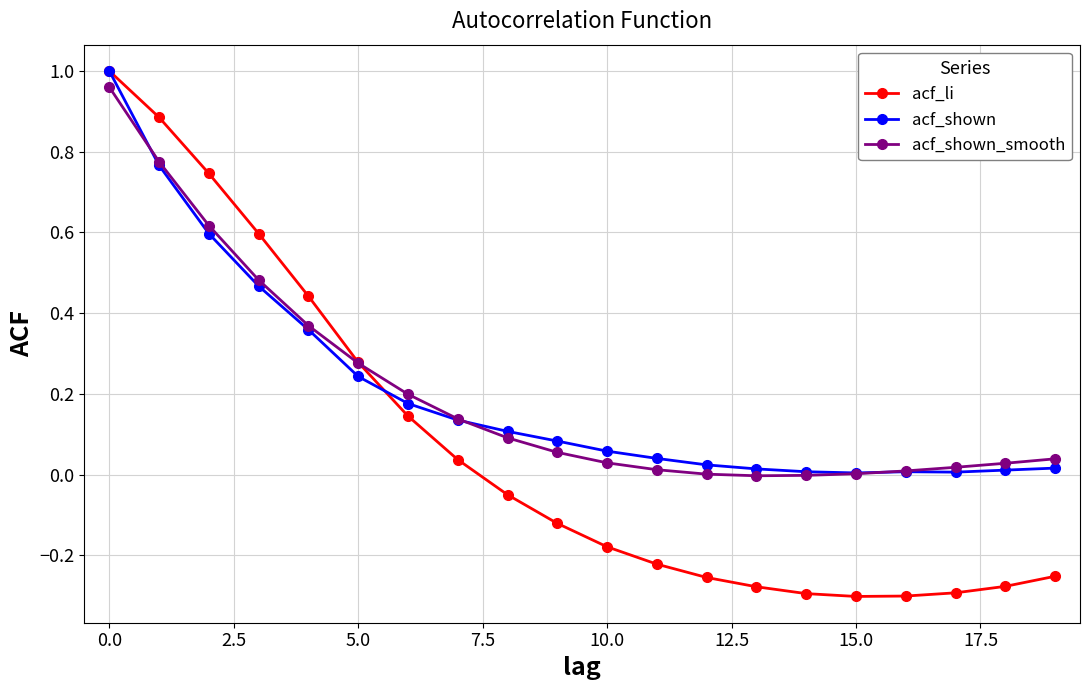

What are all the series names shown in the legend?

acf_li, acf_shown, acf_shown_smooth